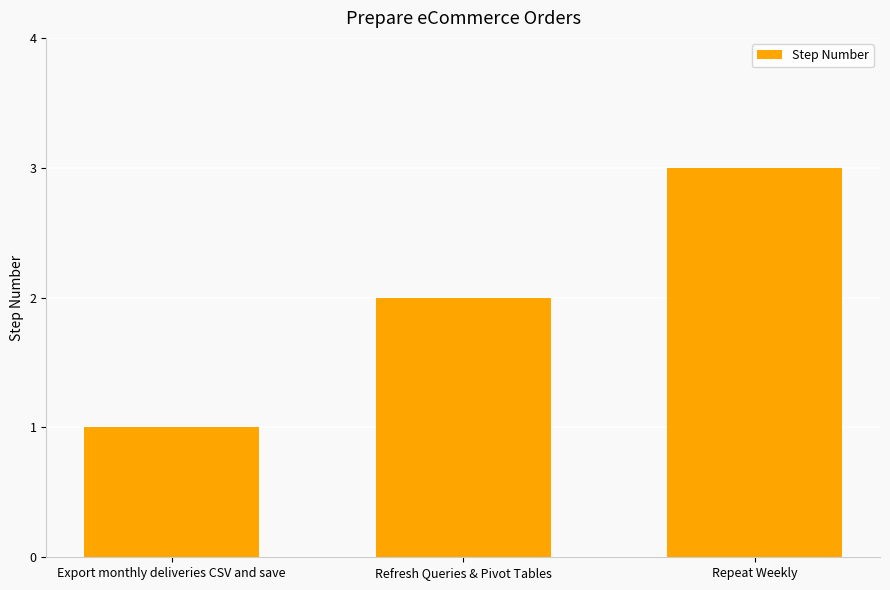

Reading left to right, list all the values displayed in this chart.

1	2	3